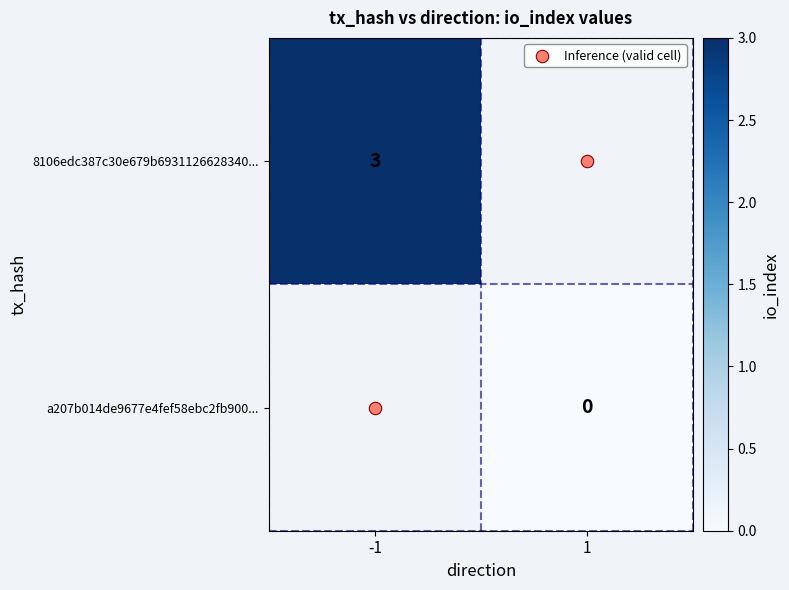

At how many categories does at least one series exceed 0?

2